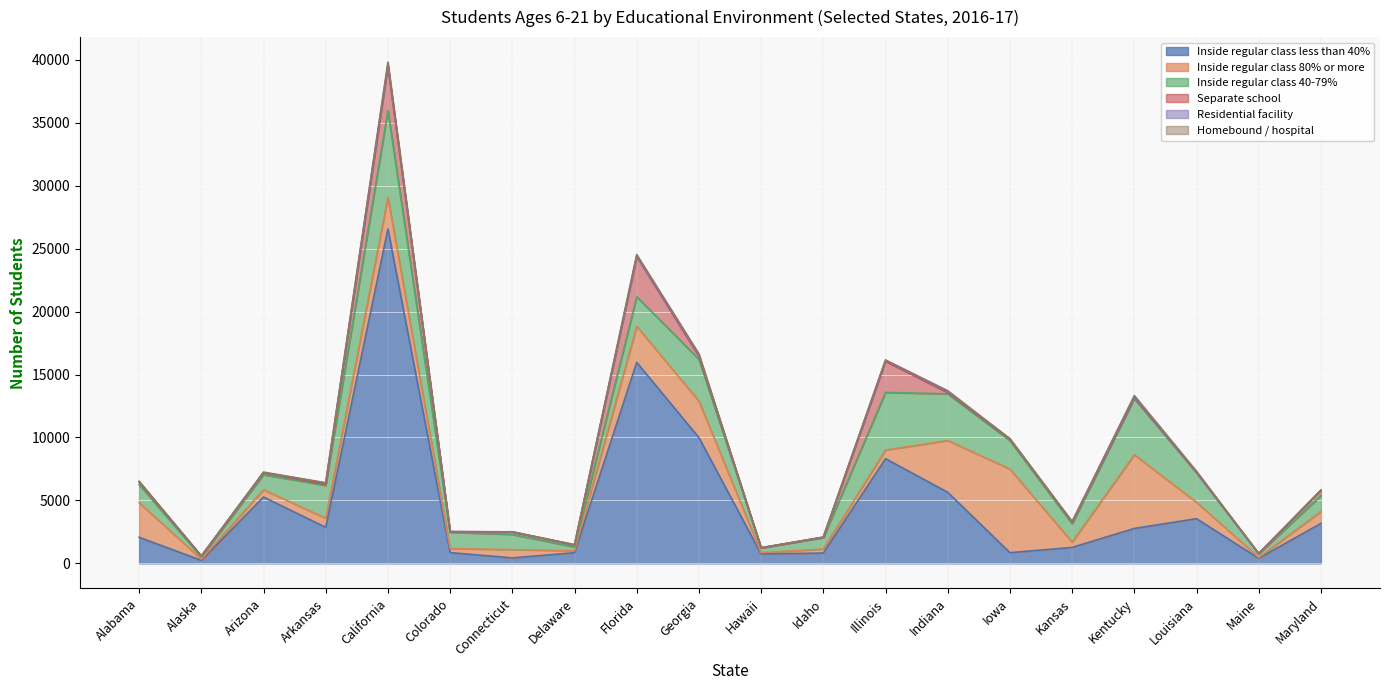

At which label does Homebound / hospital first exceed 17?

Arizona